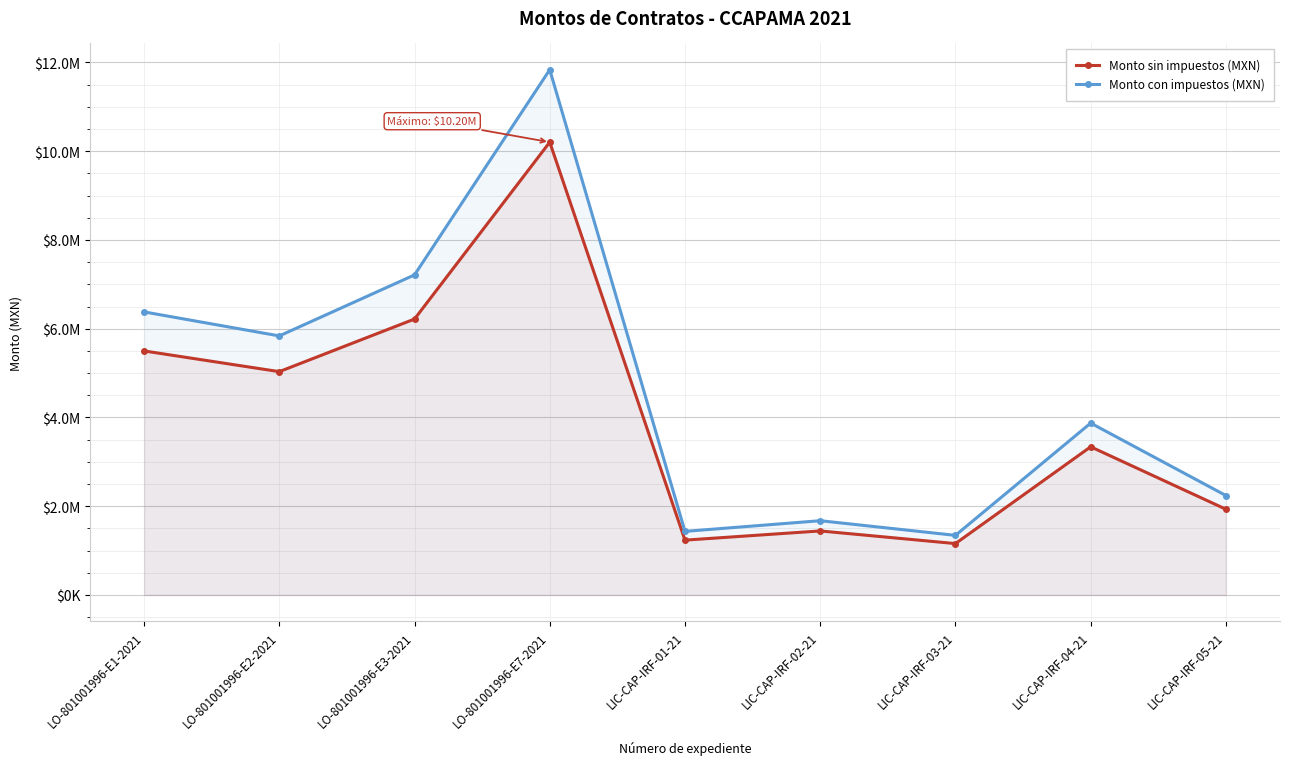

At which category does the chart reach its peak across all series?

LO-801001996-E7-2021